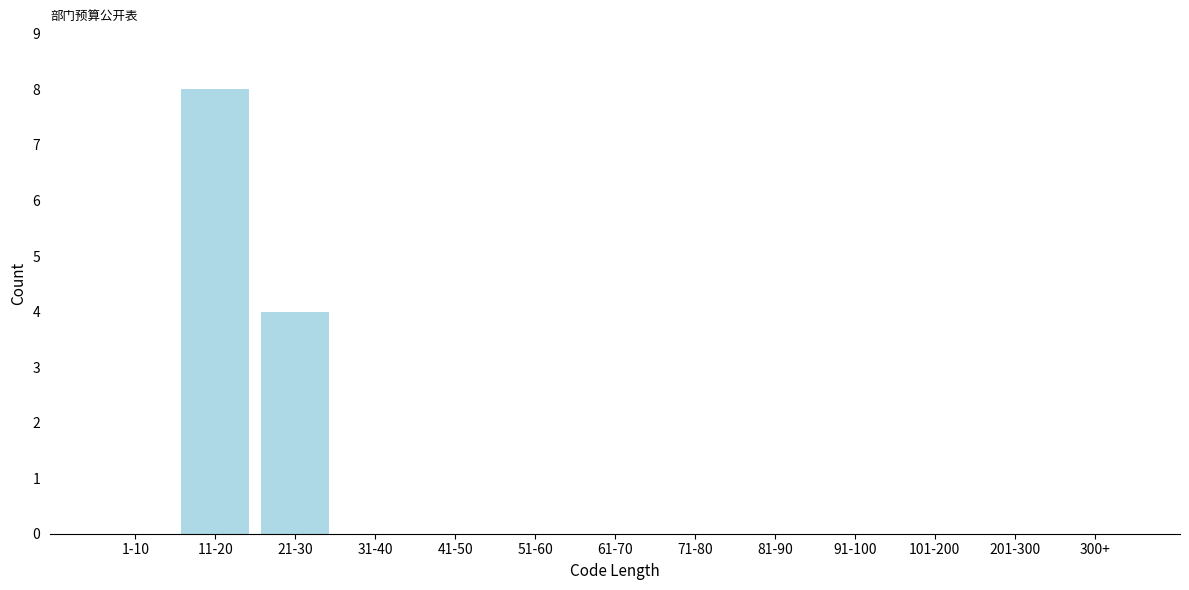

Reading left to right, extract all data points from this chart.

1-10=0	11-20=8	21-30=4	31-40=0	41-50=0	51-60=0	61-70=0	71-80=0	81-90=0	91-100=0	101-200=0	201-300=0	300+=0